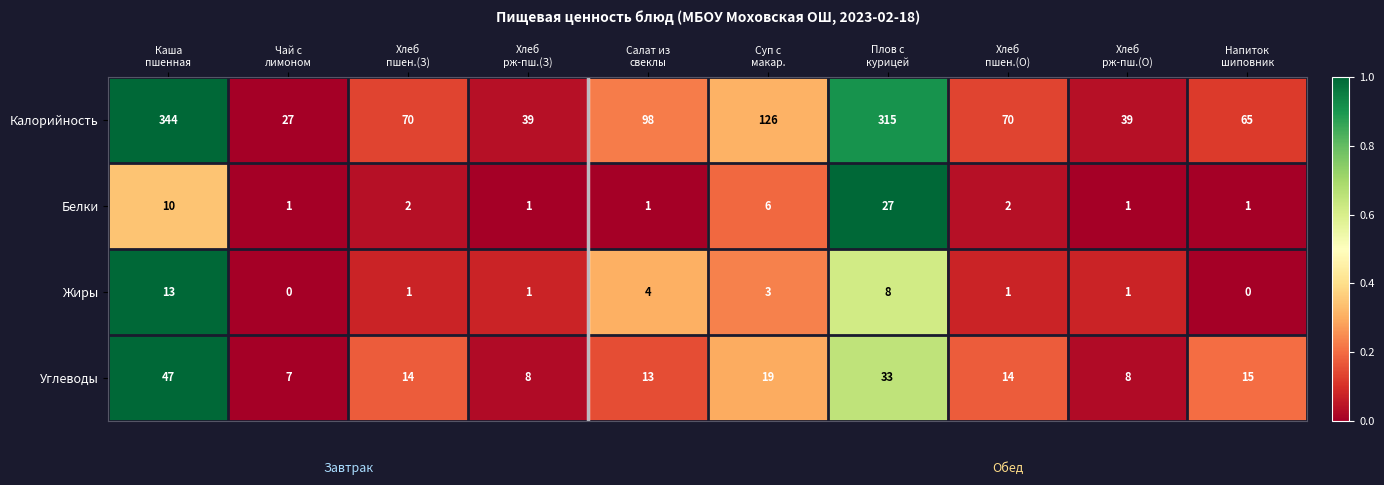

What is the difference between the maximum and minimum values in the Калорийность series?

317